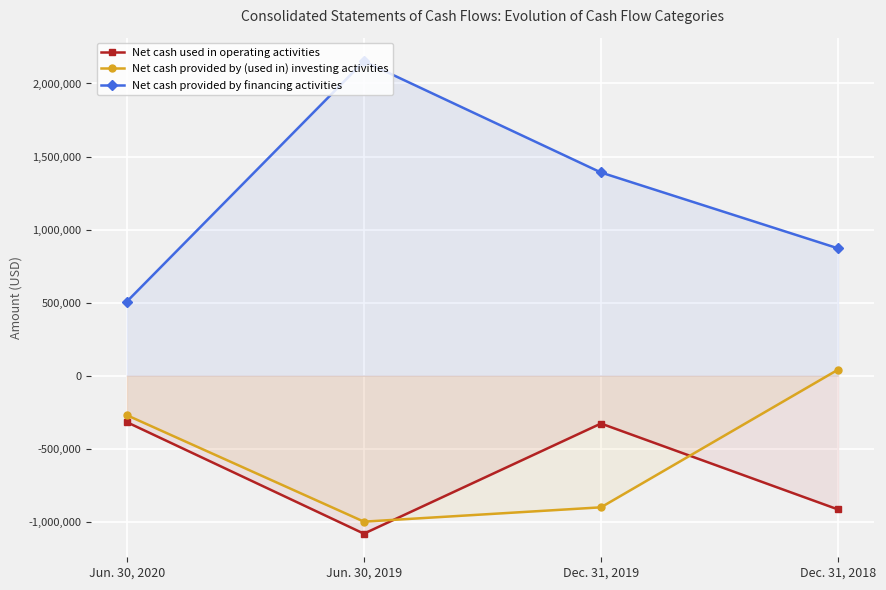

At how many categories does at least one series exceed 374232?

4